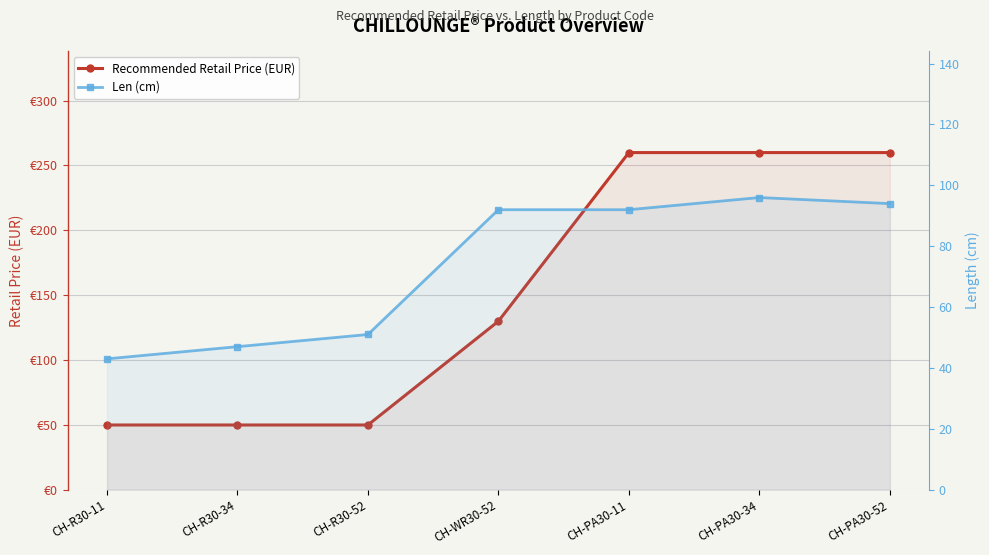

Read the Len (cm) value at CH-R30-11.

43.0